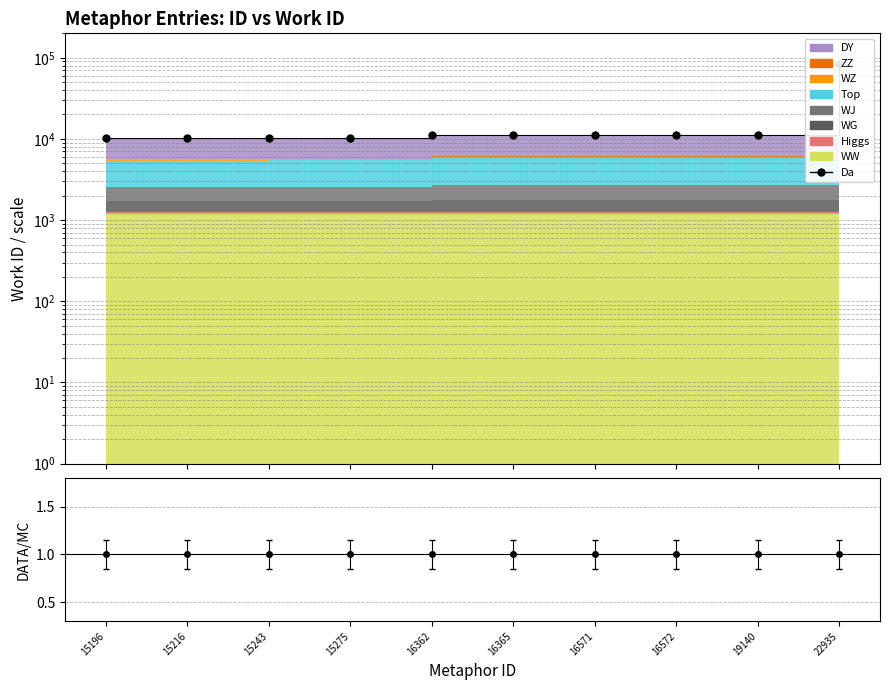

True or false: the data shows 13604.0 at 15216.

False